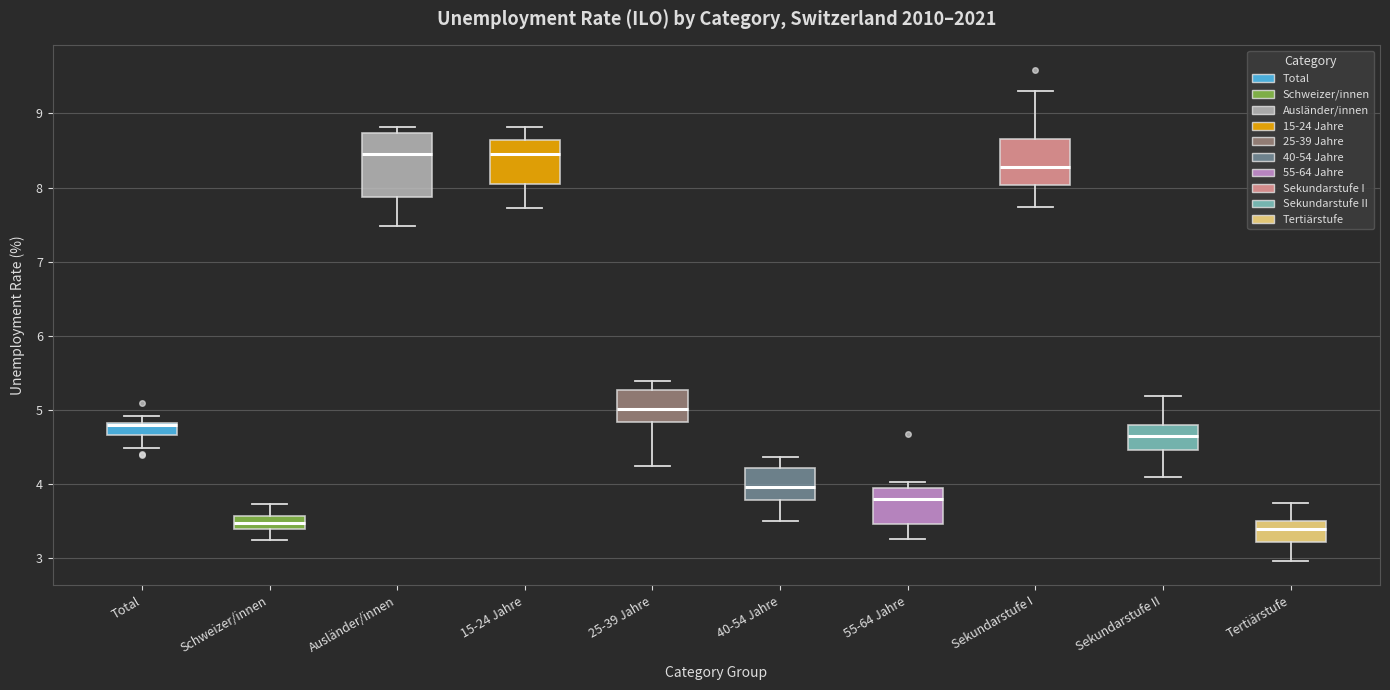

Reading left to right, transcribe this box plot: for each box, give where its median line is, the range the box spans, and where its two whiskers end, as read against the y-axis. The values are not printed on the chart, so give them approximately, as read against the axis.

Total: median 4.8 (drawn on the box's upper edge), box 4.7 to 4.8, whiskers 4.5 to 4.9
Schweizer/innen: median 3.5, box 3.4 to 3.6, whiskers 3.2 to 3.7
Ausländer/innen: median 8.5, box 7.9 to 8.7, whiskers 7.5 to 8.8
15-24 Jahre: median 8.5, box 8.1 to 8.6, whiskers 7.7 to 8.8
25-39 Jahre: median 5.0, box 4.8 to 5.3, whiskers 4.2 to 5.4
40-54 Jahre: median 4.0, box 3.8 to 4.2, whiskers 3.5 to 4.4
55-64 Jahre: median 3.8, box 3.5 to 3.9, whiskers 3.3 to 4.0
Sekundarstufe I: median 8.3, box 8.0 to 8.7, whiskers 7.7 to 9.3
Sekundarstufe II: median 4.6, box 4.5 to 4.8, whiskers 4.1 to 5.2
Tertiärstufe: median 3.4, box 3.2 to 3.5, whiskers 3.0 to 3.7